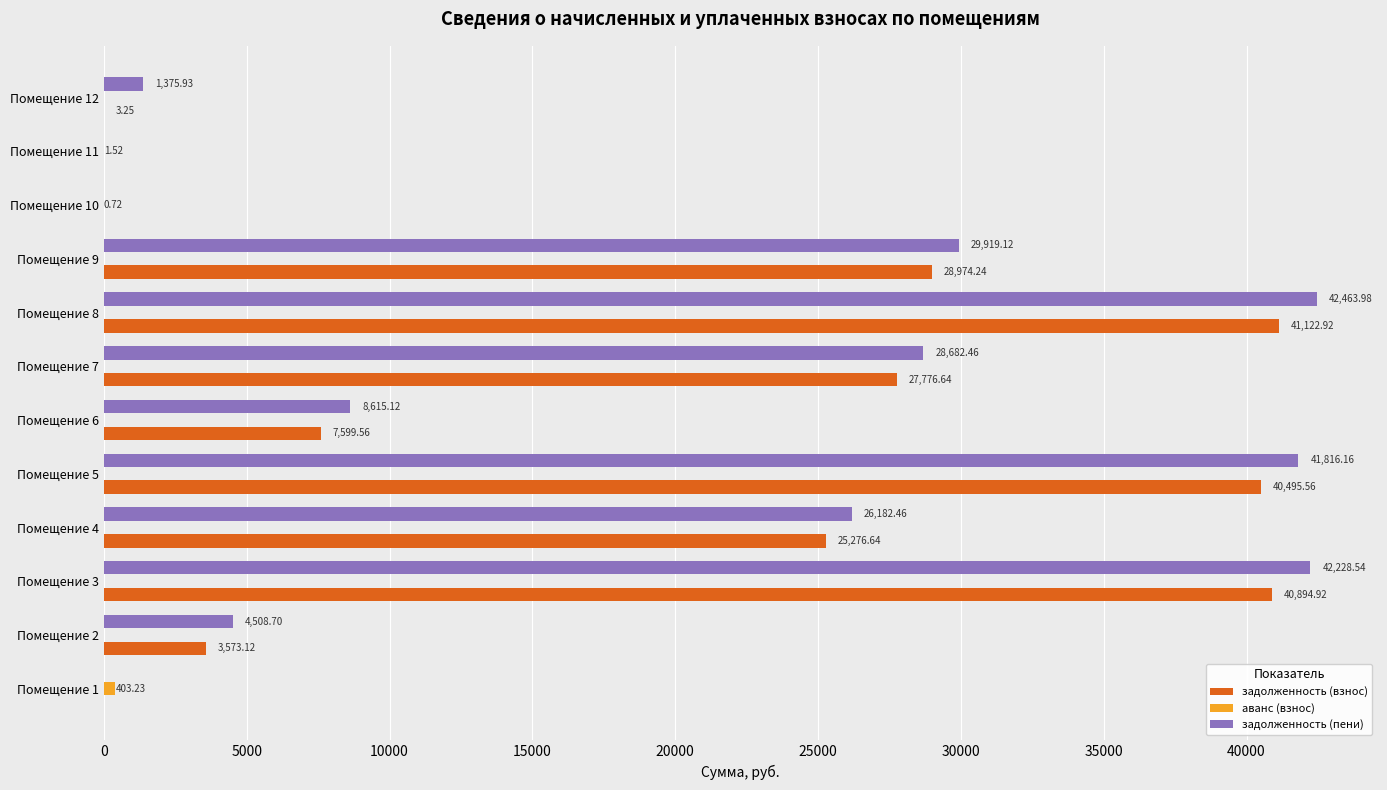

Which series has the largest total across all categories?

задолженность (пени)